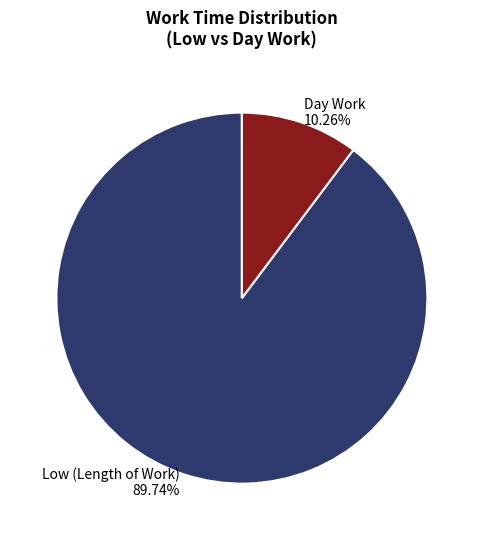

Which category has the smallest portion of the pie?

Day Work 10.26%